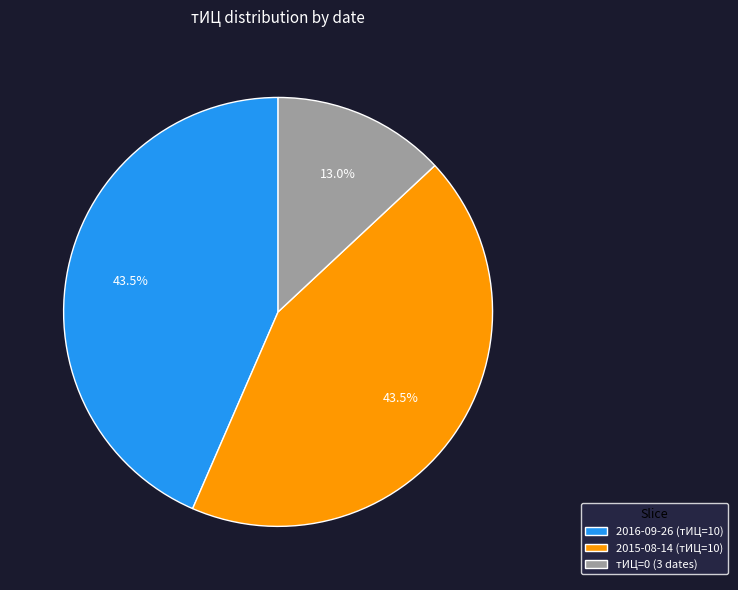

How many slices are in this pie chart?

3